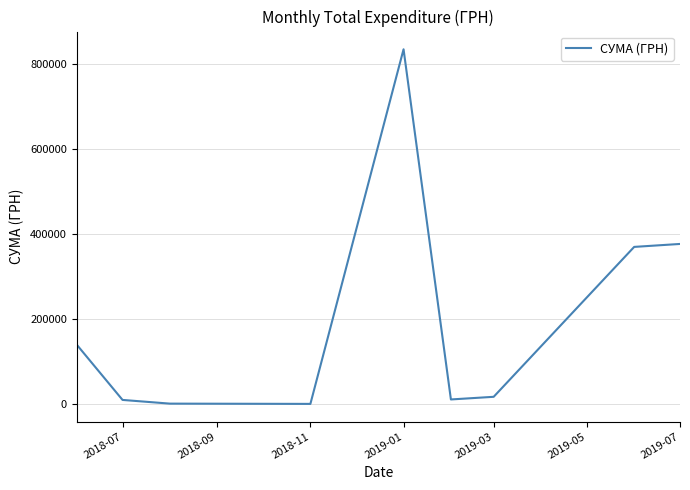

What is the sum of all values?

1763600.9